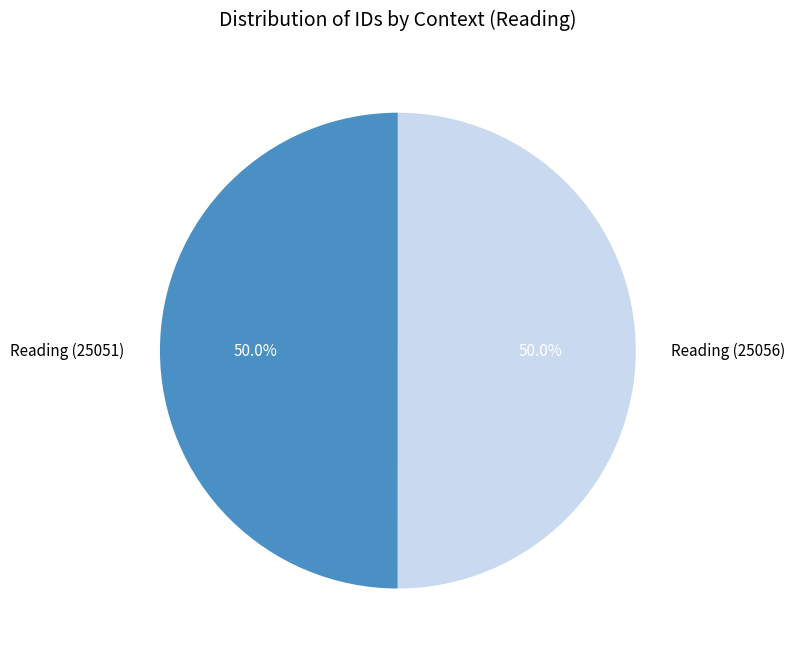

The Reading (25051) slice represents 55% of the pie. True or false?

False